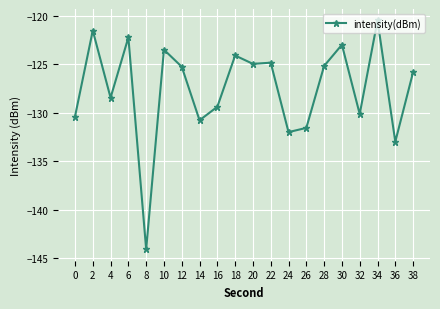

Is this an area chart (filled region under the line)?

No